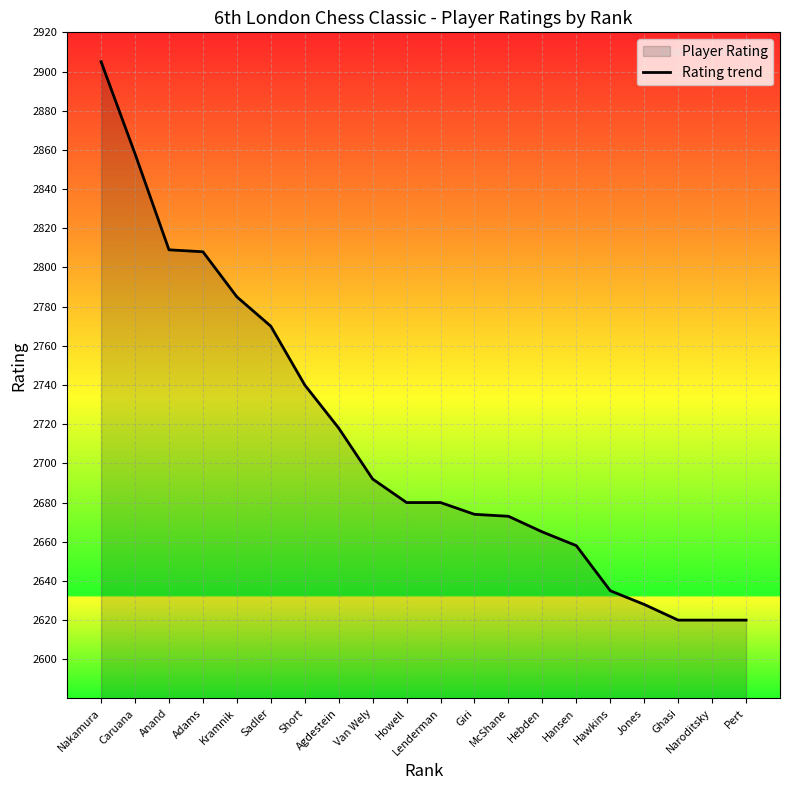

True or false: the data shows 4216 at Caruana.

False